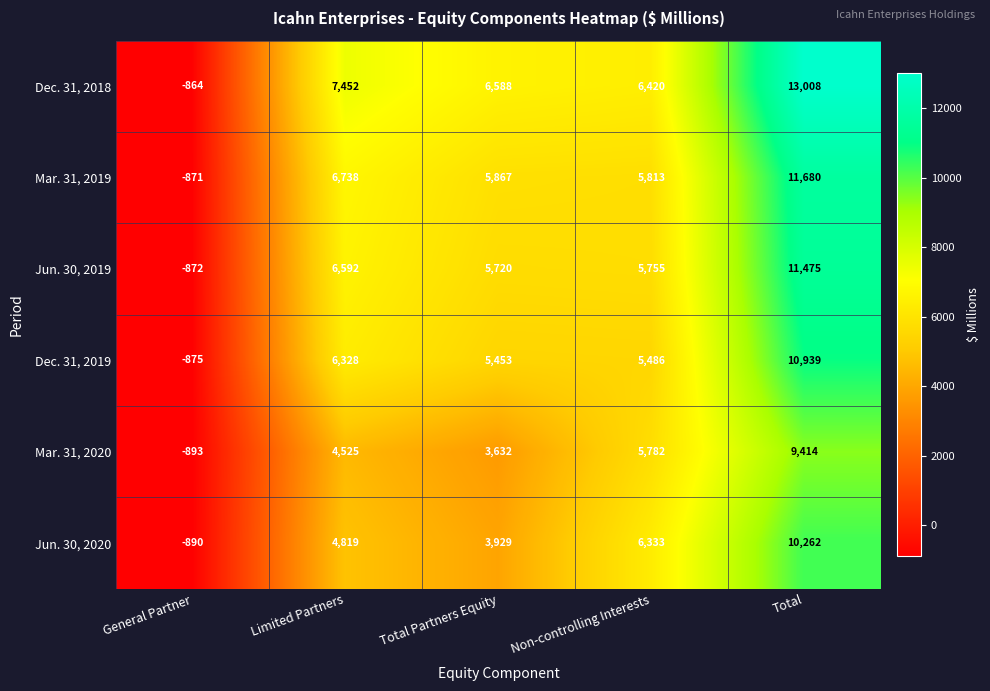

Is it true that Mar. 31, 2019 equals 10005 at Non-controlling Interests?

False